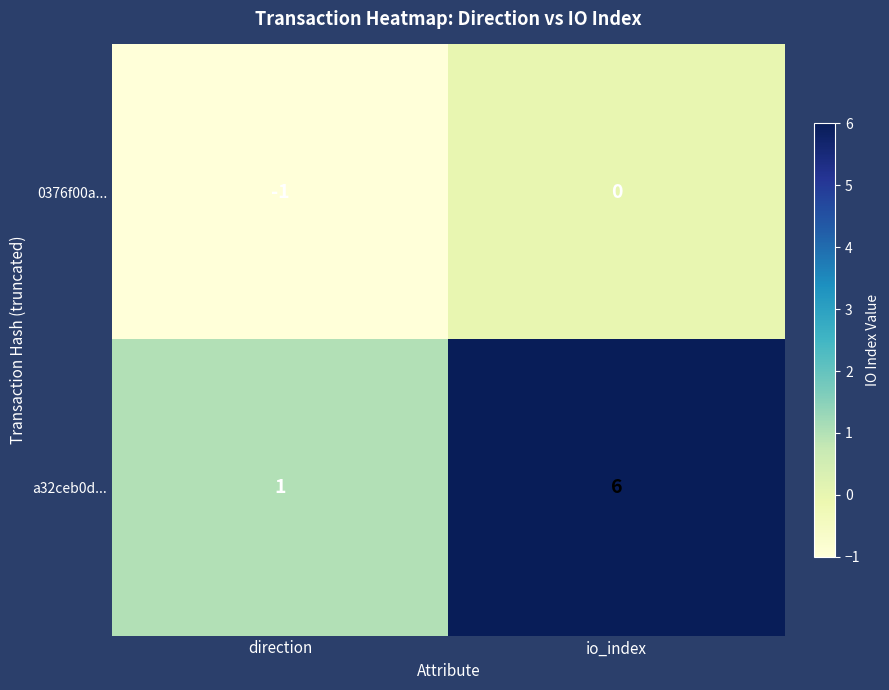

The value of 0376f00a... at io_index is 0. True or false?

True